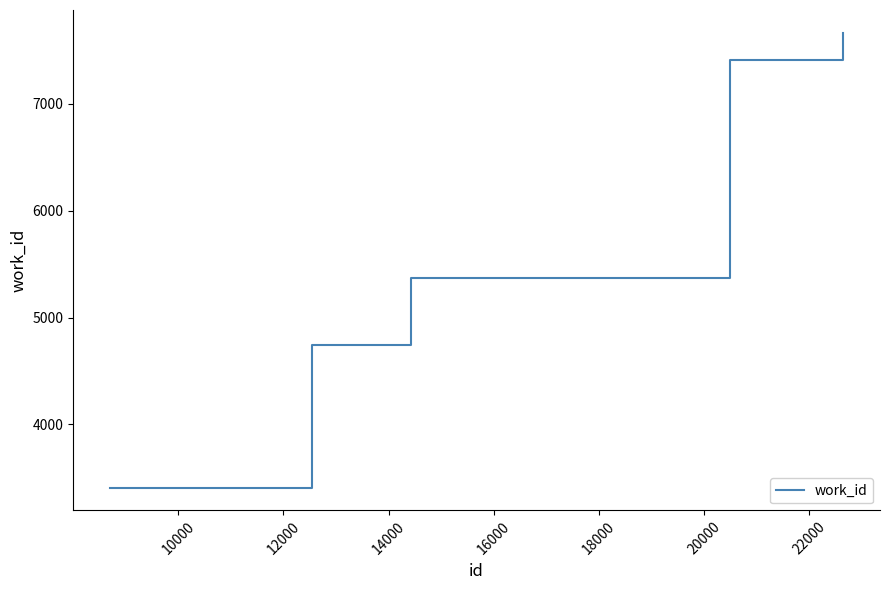

What is the difference between the maximum and minimum values?

4257